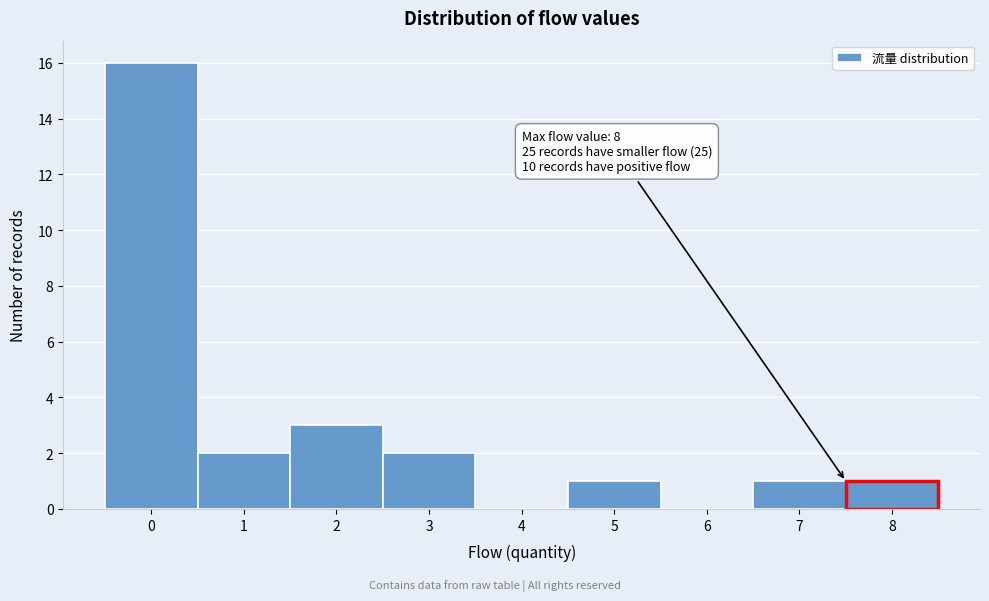

Reading right to left, extract all data points from this chart.

8=1	7=1	6=0	5=1	4=0	3=2	2=3	1=2	0=16